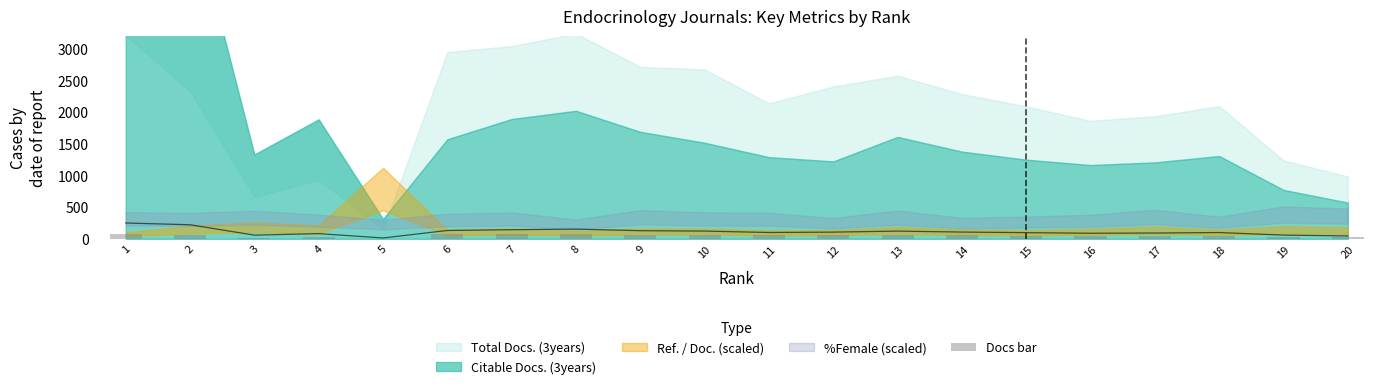

Reading left to right, what are all the values shown in this chart?

80.0	58.4	16.5	23.3	3.7	73.8	76.1	80.0	67.9	66.9	53.5	60.2	64.4	57.2	52.3	46.6	48.4	52.4	31.0	24.6